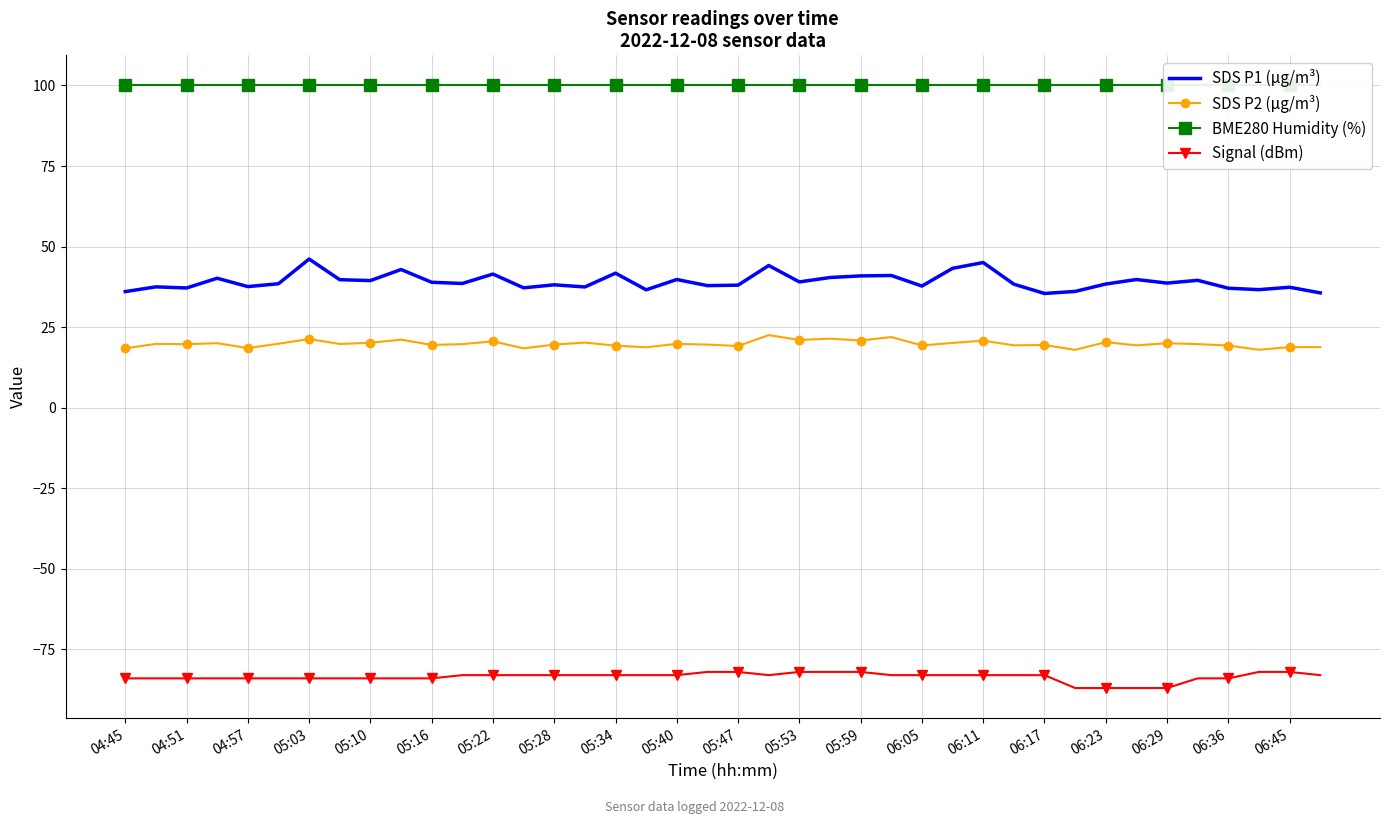

Read the SDS P2 (µg/m³) value at 06:11.

20.8